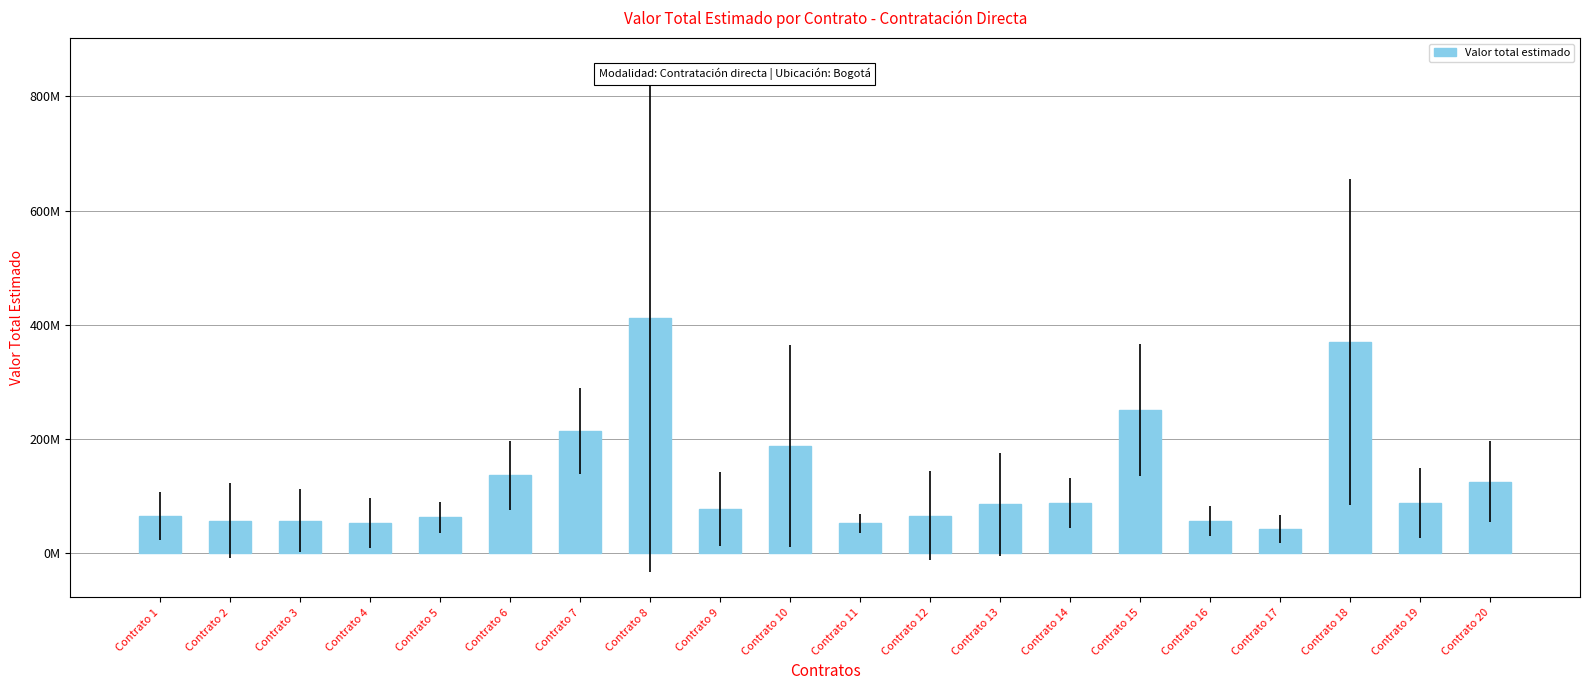

Are the bars horizontal?

No